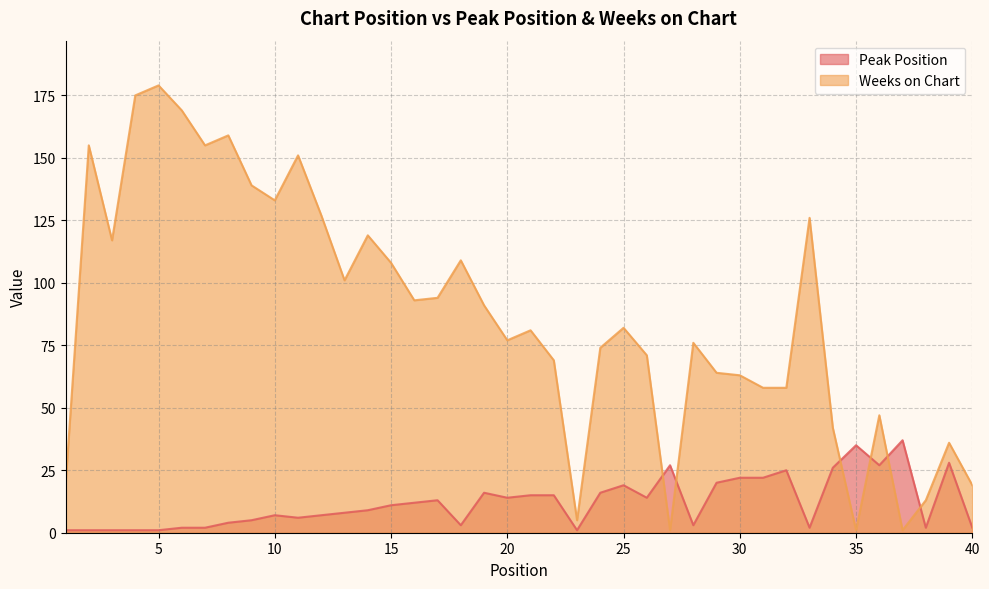

What are all the series names shown in the legend?

Peak Position, Weeks on Chart